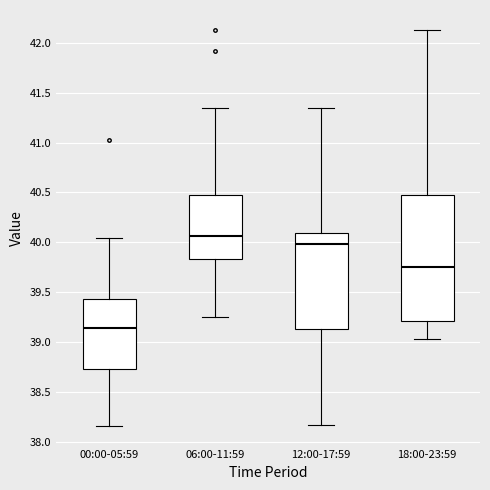

Reading left to right, read every box against the y-axis: the position of its median line, the range the box covers, and the ends of its whiskers. The values are not printed on the chart, so give them approximately, as read against the axis.

00:00-05:59: median 39.15, box 38.75 to 39.45, whiskers 38.15 to 40.05
06:00-11:59: median 40.05, box 39.85 to 40.45, whiskers 39.25 to 41.35
12:00-17:59: median 40.00, box 39.15 to 40.10, whiskers 38.15 to 41.35
18:00-23:59: median 39.75, box 39.20 to 40.45, whiskers 39.05 to 42.15